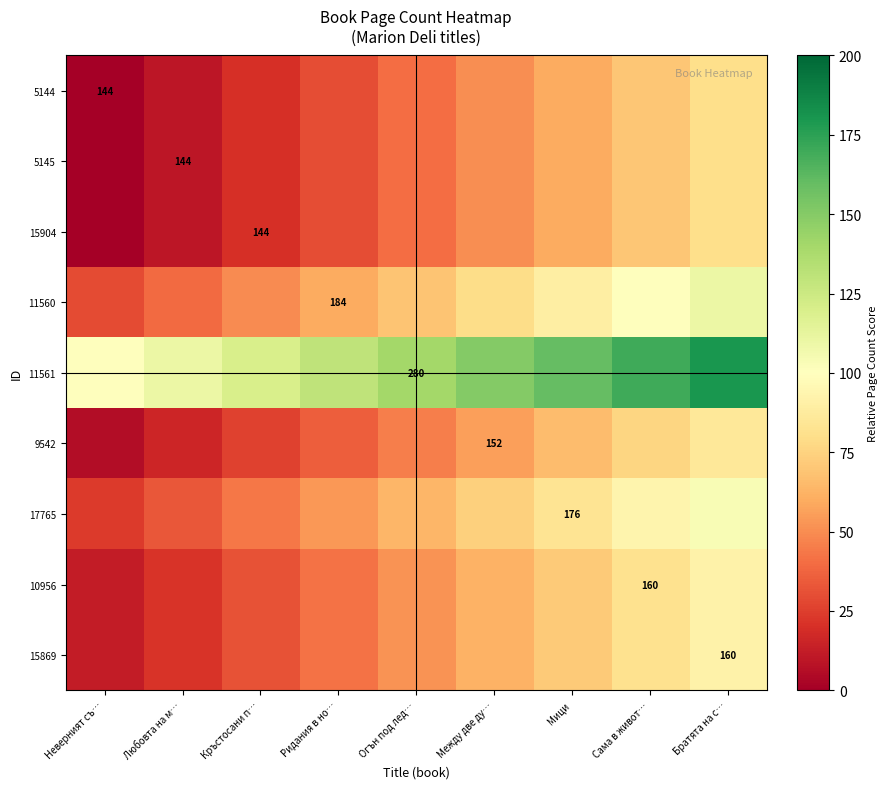

What is the maximum value shown in the chart?

180.0